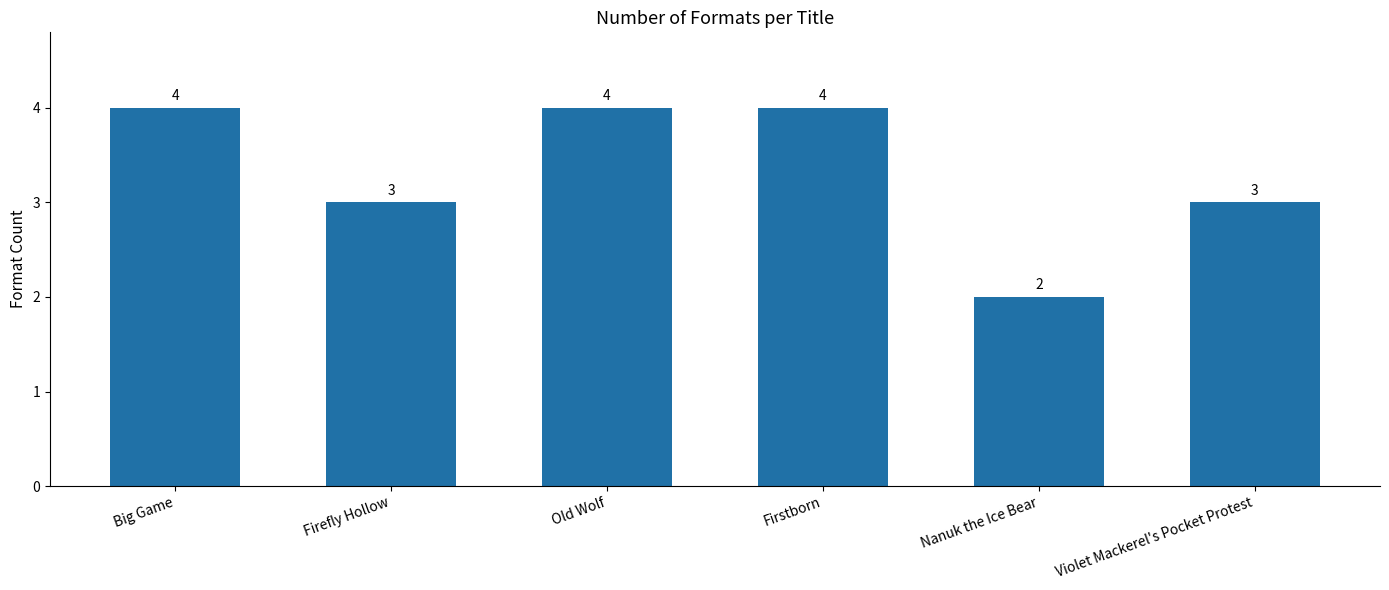

What is the approximate value at Old Wolf?

4